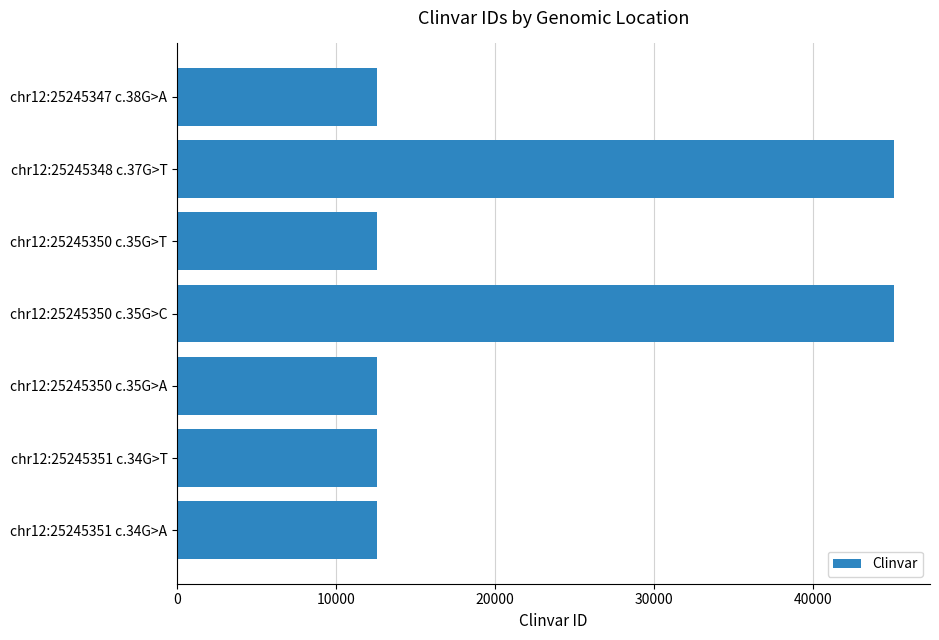

What is the maximum value shown in the chart?

45123